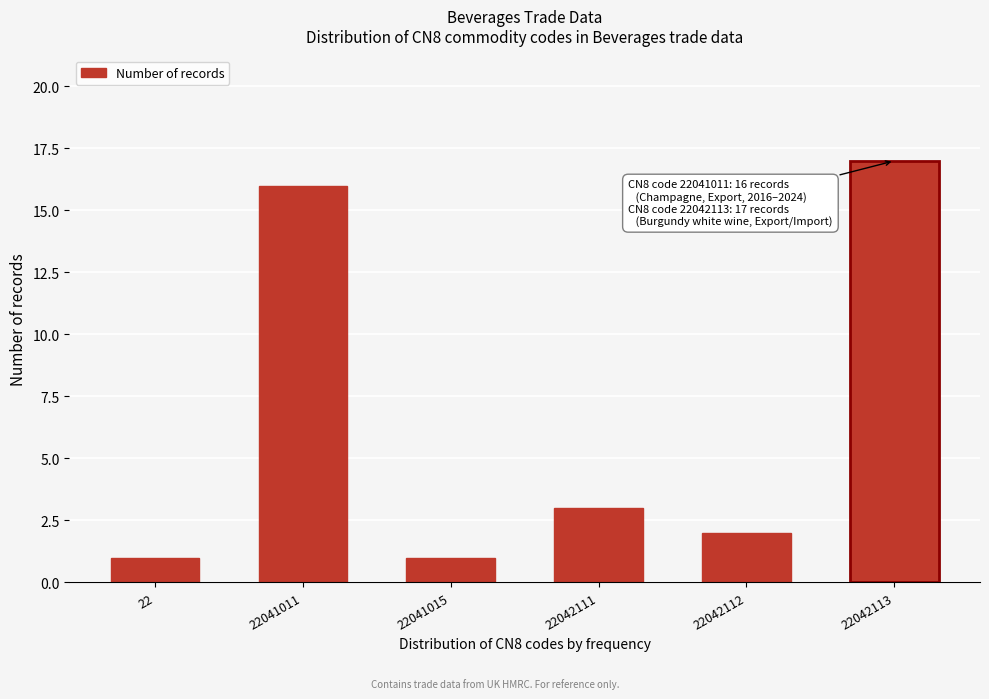

Reading right to left, what are all the values shown in this chart?

22042113=17	22042112=2	22042111=3	22041015=1	22041011=16	22=1